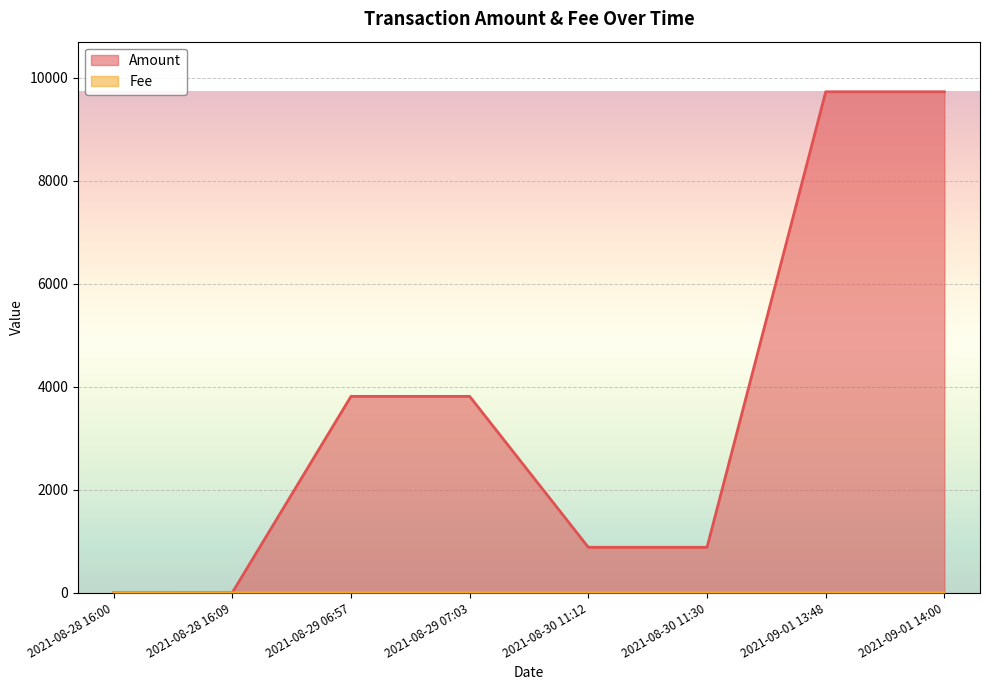

What is the maximum value for Fee?

0.1